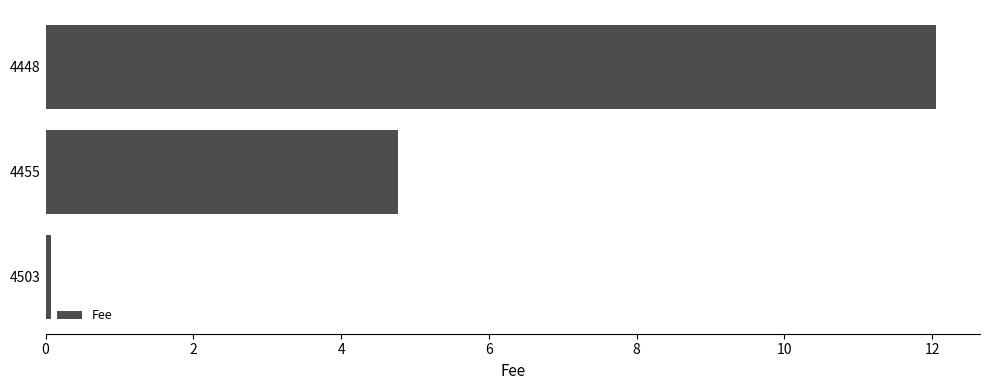

Read the value at 4448.

12.0